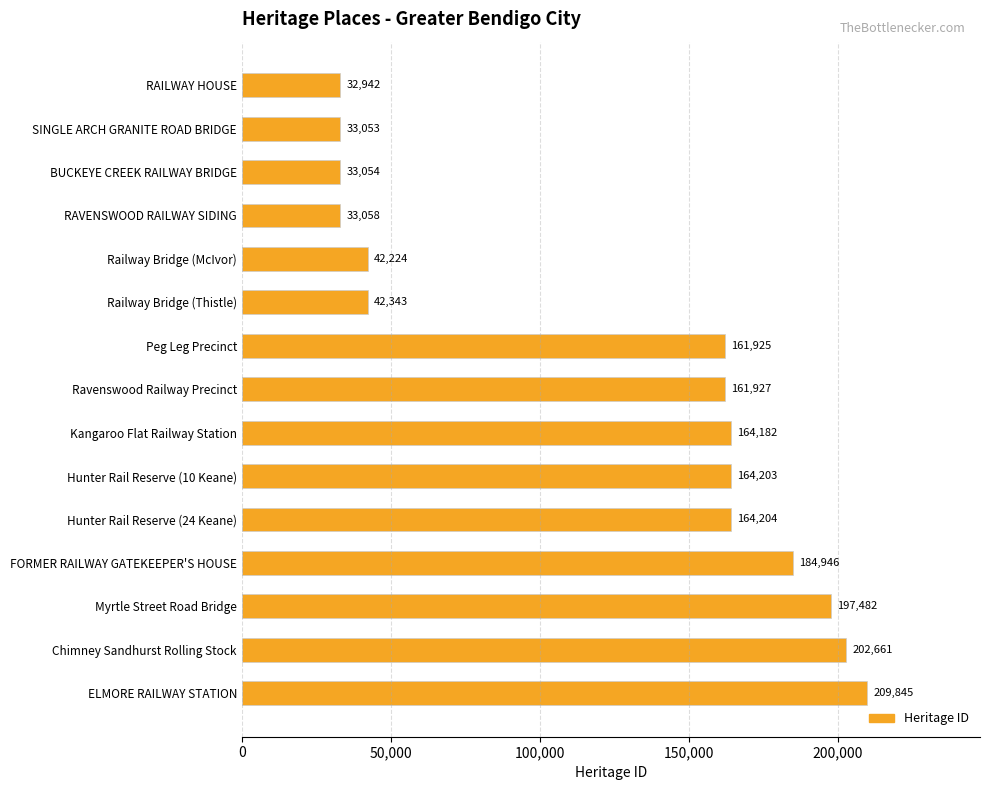

List the labels in order of value, largest first.

ELMORE RAILWAY STATION, Chimney Sandhurst Rolling Stock, Myrtle Street Road Bridge, FORMER RAILWAY GATEKEEPER'S HOUSE, Hunter Rail Reserve (24 Keane), Hunter Rail Reserve (10 Keane), Kangaroo Flat Railway Station, Ravenswood Railway Precinct, Peg Leg Precinct, Railway Bridge (Thistle), Railway Bridge (McIvor), RAVENSWOOD RAILWAY SIDING, BUCKEYE CREEK RAILWAY BRIDGE, SINGLE ARCH GRANITE ROAD BRIDGE, RAILWAY HOUSE